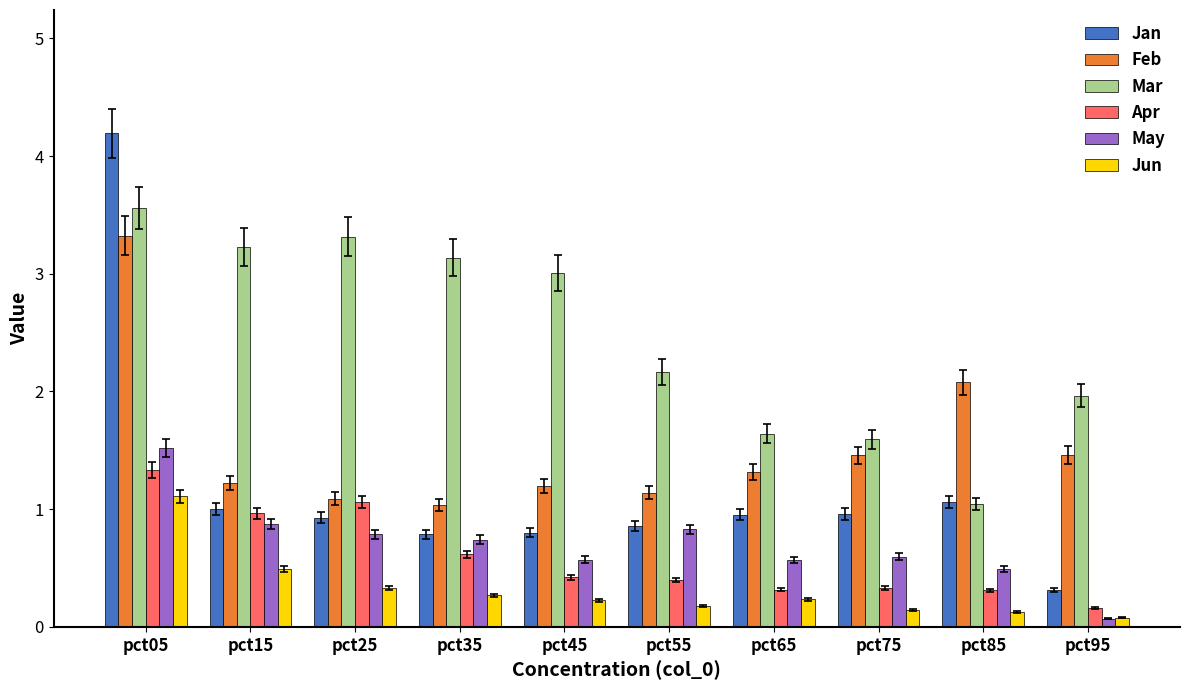

Reading left to right, extract all data points from this chart.

Jan: 4.2	1.0	0.9	0.8	0.8	0.9	1.0	1.0	1.1	0.3
Feb: 3.3	1.2	1.1	1.0	1.2	1.1	1.3	1.5	2.1	1.5
Mar: 3.6	3.2	3.3	3.1	3.0	2.2	1.6	1.6	1.0	2.0
Apr: 1.3	1.0	1.1	0.6	0.4	0.4	0.3	0.3	0.3	0.2
May: 1.5	0.9	0.8	0.7	0.6	0.8	0.6	0.6	0.5	0.1
Jun: 1.1	0.5	0.3	0.3	0.2	0.2	0.2	0.1	0.1	0.1